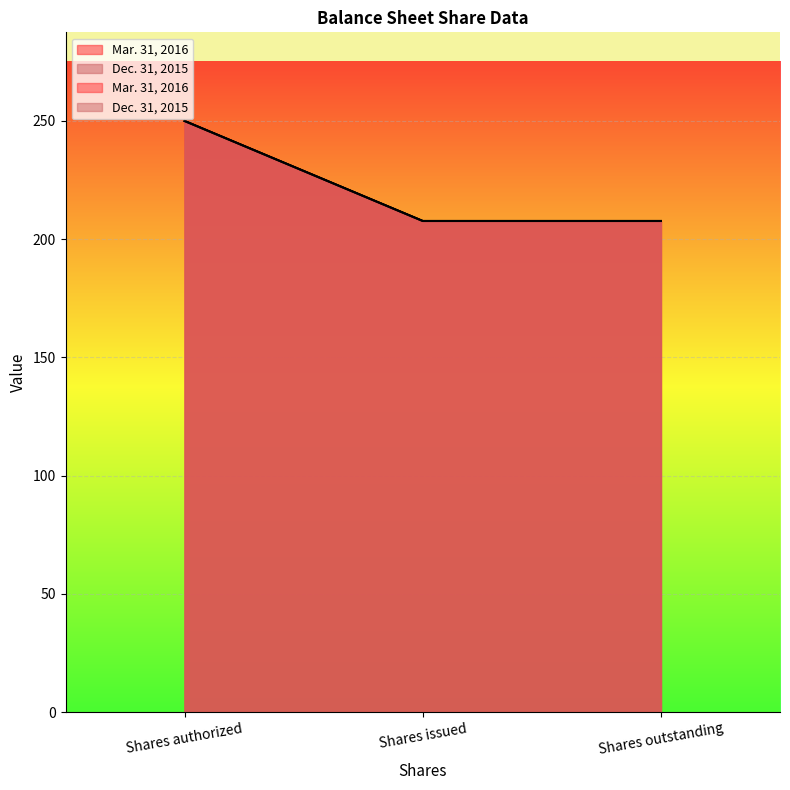

The Mar. 31, 2016 series shows 207.7 at Shares issued. True or false?

True